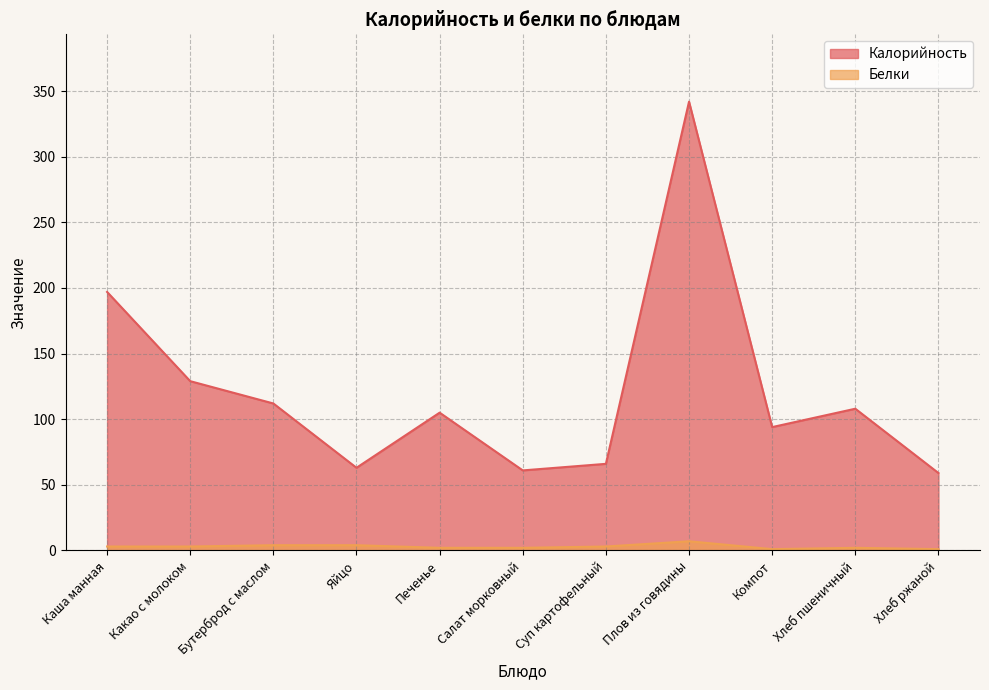

What is the minimum value for Калорийность?

59